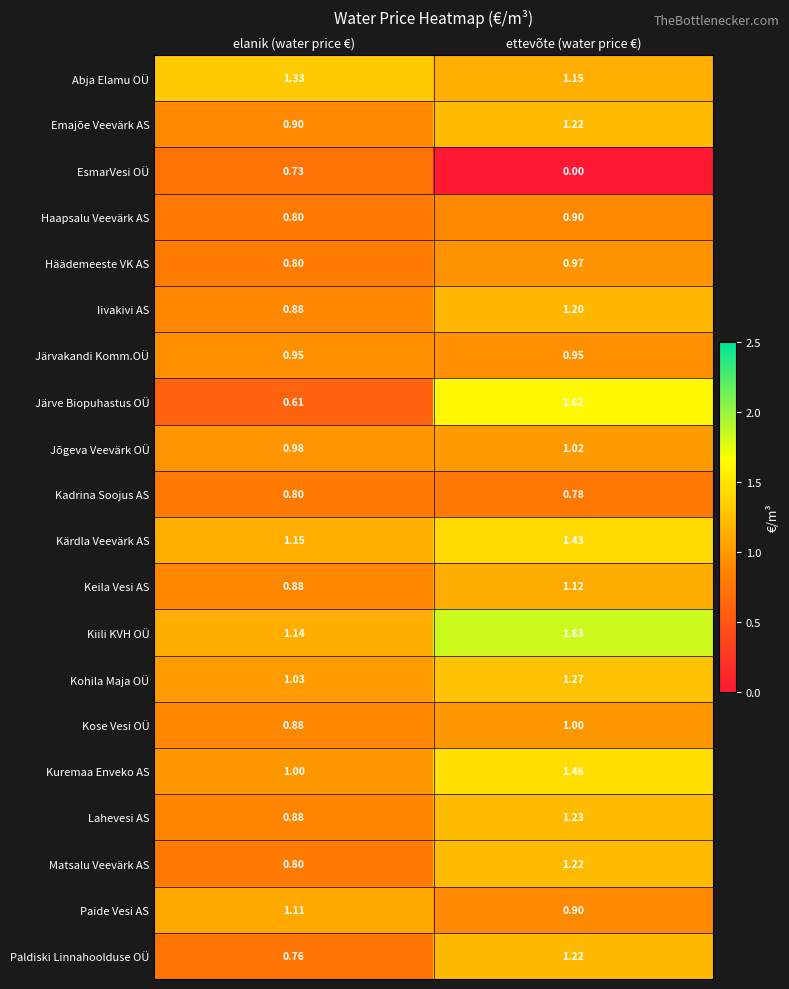

List the labels in order of Kohila Maja OÜ value, smallest first.

elanik (water price €), ettevõte (water price €)